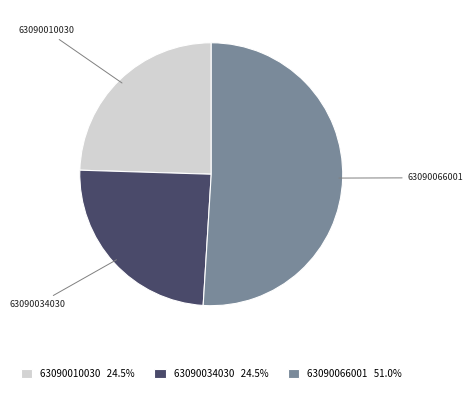

Is the sum of 63090010030 24.5% and 63090034030 24.5% greater than half?

No